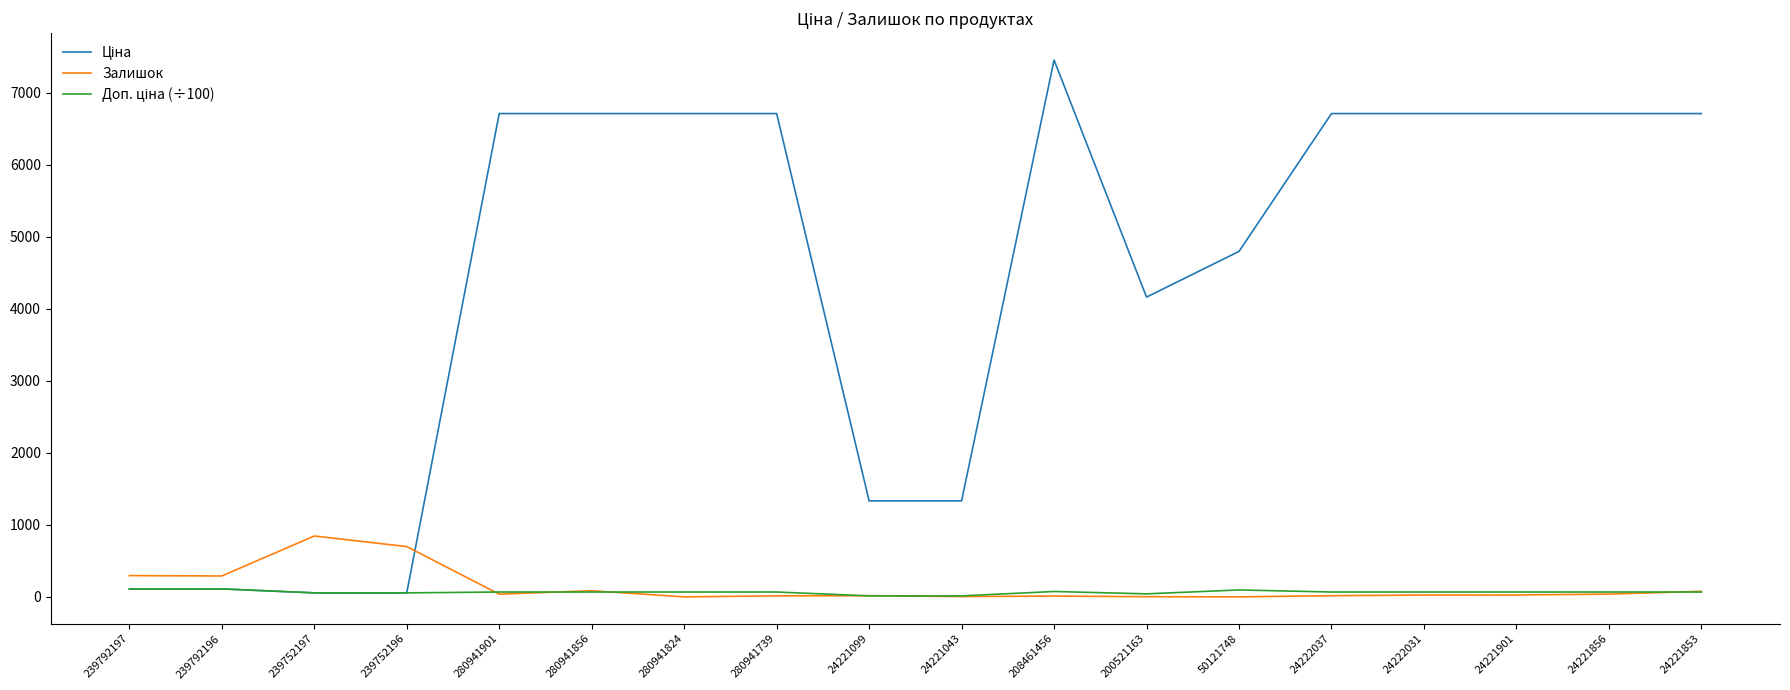

The Залишок series shows 698.0 at 239752196. True or false?

True